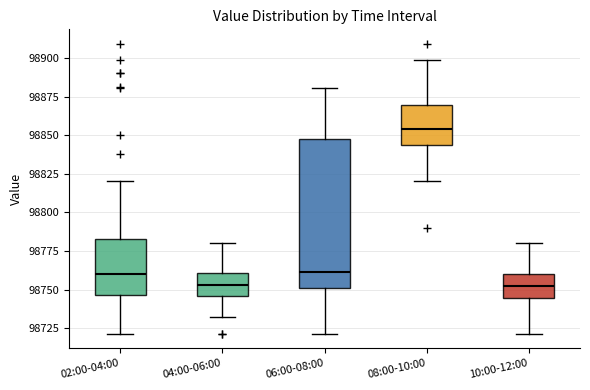

Reading left to right, read every box against the y-axis: the position of its median line, the range the box covers, and the ends of its whiskers. The values are not printed on the chart, so give them approximately, as read against the axis.

02:00-04:00: median 98760, box 98745 to 98785, whiskers 98720 to 98820
04:00-06:00: median 98755, box 98745 to 98760, whiskers 98730 to 98780
06:00-08:00: median 98760, box 98750 to 98845, whiskers 98720 to 98880
08:00-10:00: median 98855, box 98845 to 98870, whiskers 98820 to 98900
10:00-12:00: median 98750, box 98745 to 98760, whiskers 98720 to 98780